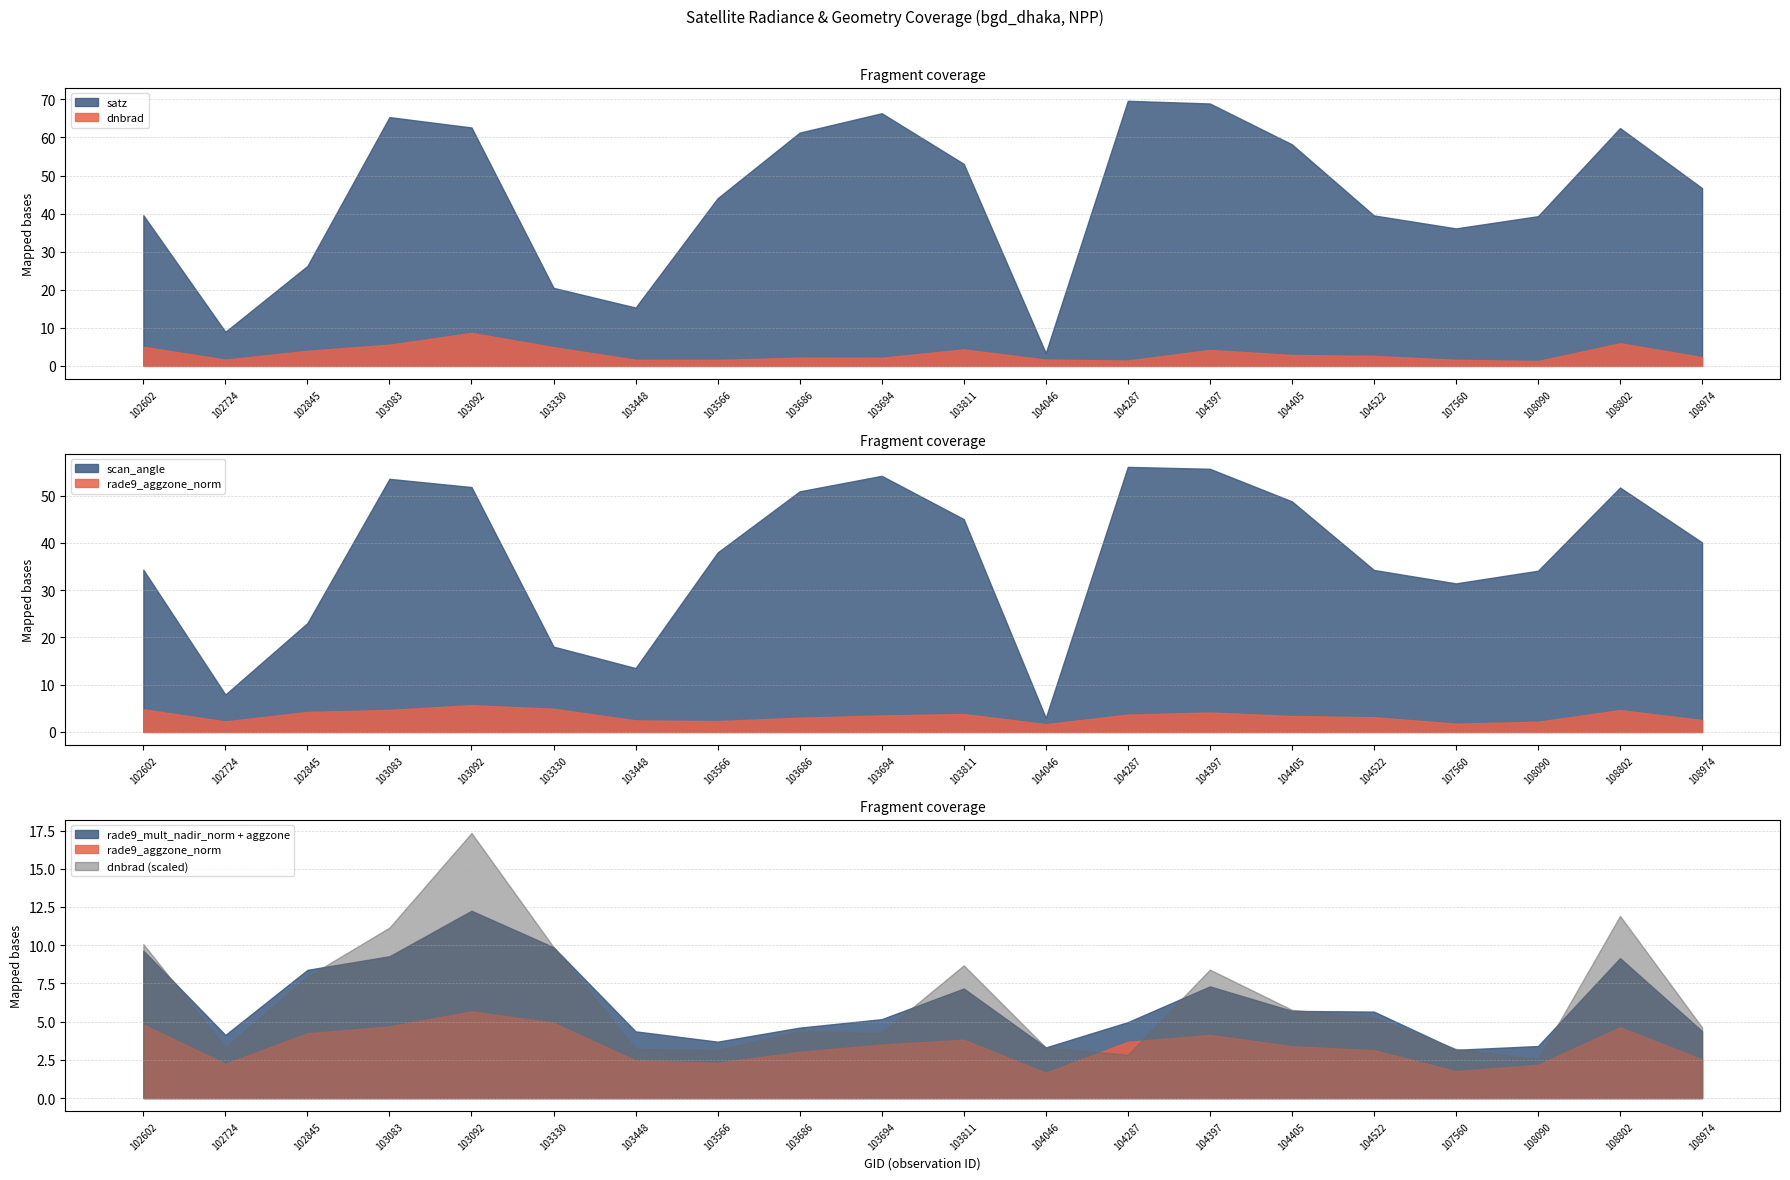

The dnbrad series shows 1.0 at 103330. True or false?

False